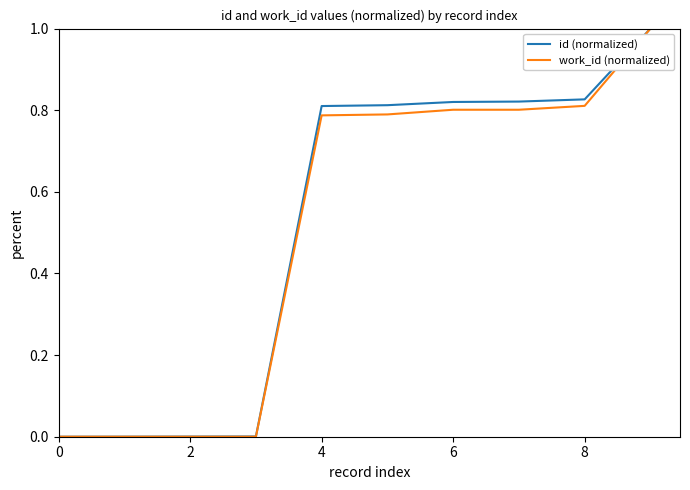

What is the greatest value displayed?

1.0